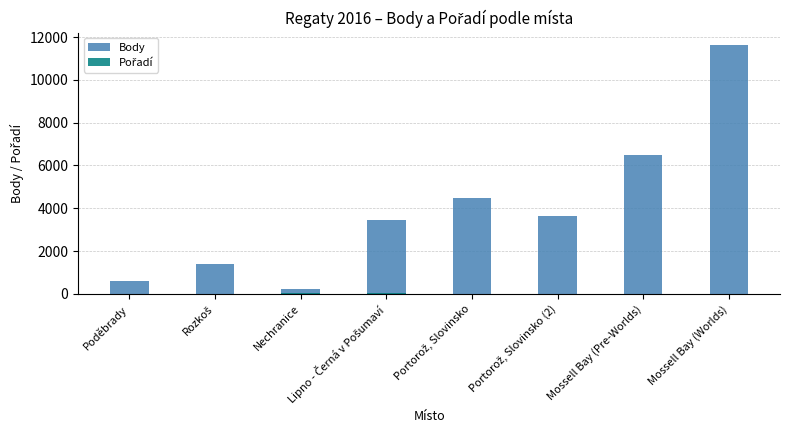

The value of Pořadí at Rozkoš is 16. True or false?

True